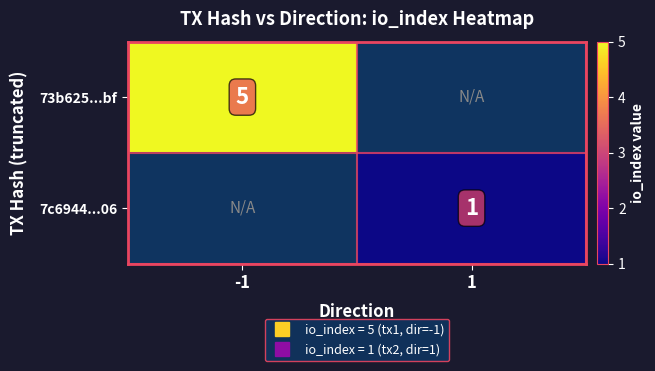

What is the sum of all 7c6944...06 values?

1